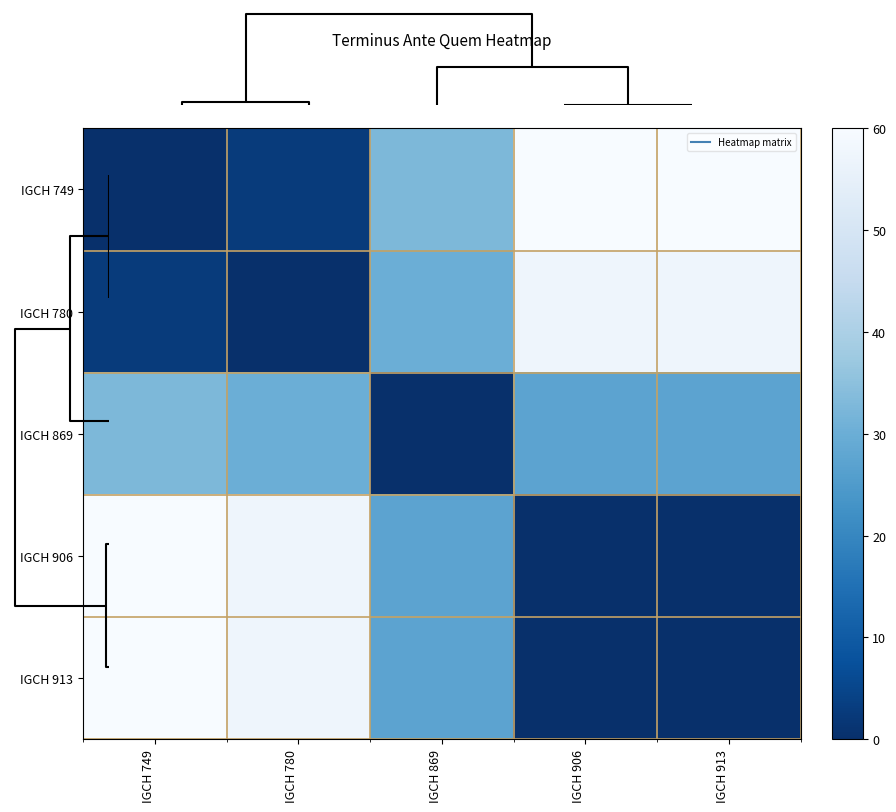

Reading left to right, list all the values displayed in this chart.

IGCH 749: IGCH 749=0.0	IGCH 780=2.7	IGCH 869=32.7	IGCH 906=60.0	IGCH 913=60.0
IGCH 780: IGCH 749=2.7	IGCH 780=0.0	IGCH 869=30.0	IGCH 906=57.3	IGCH 913=57.3
IGCH 869: IGCH 749=32.7	IGCH 780=30.0	IGCH 869=0.0	IGCH 906=27.3	IGCH 913=27.3
IGCH 906: IGCH 749=60.0	IGCH 780=57.3	IGCH 869=27.3	IGCH 906=0.0	IGCH 913=0.0
IGCH 913: IGCH 749=60.0	IGCH 780=57.3	IGCH 869=27.3	IGCH 906=0.0	IGCH 913=0.0